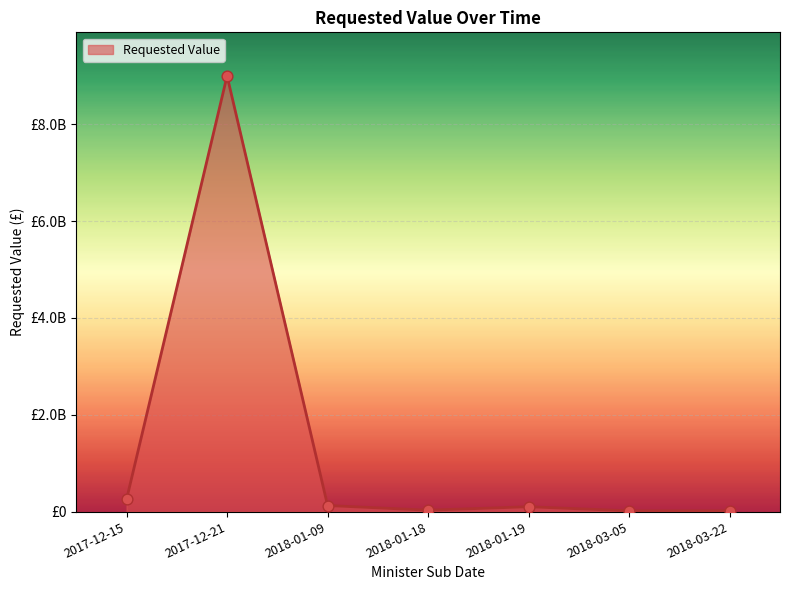

Is this an area chart (filled region under the line)?

Yes